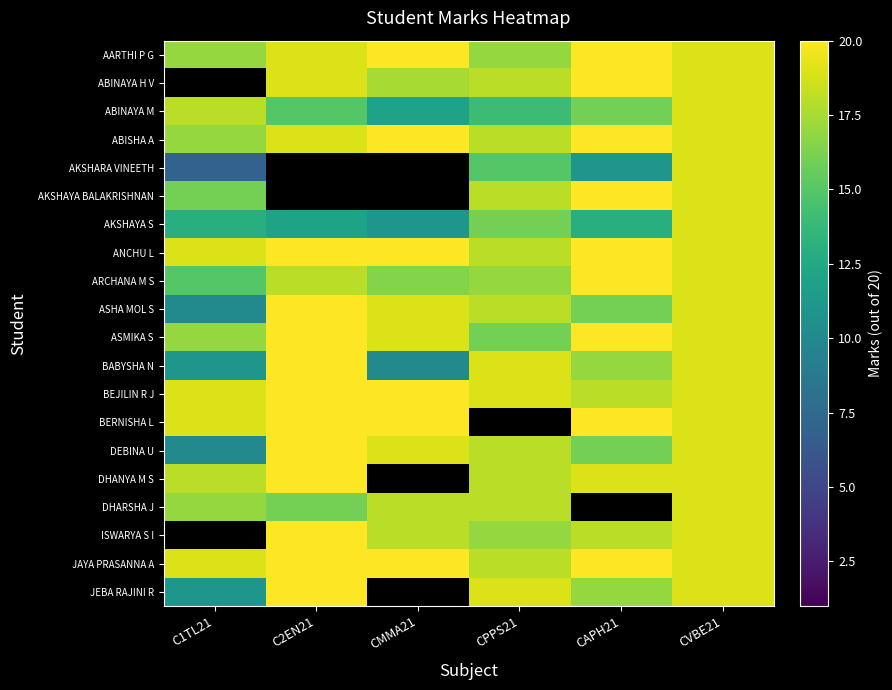

What is the difference between the second highest and minimum values in the ANCHU L series?

2.0